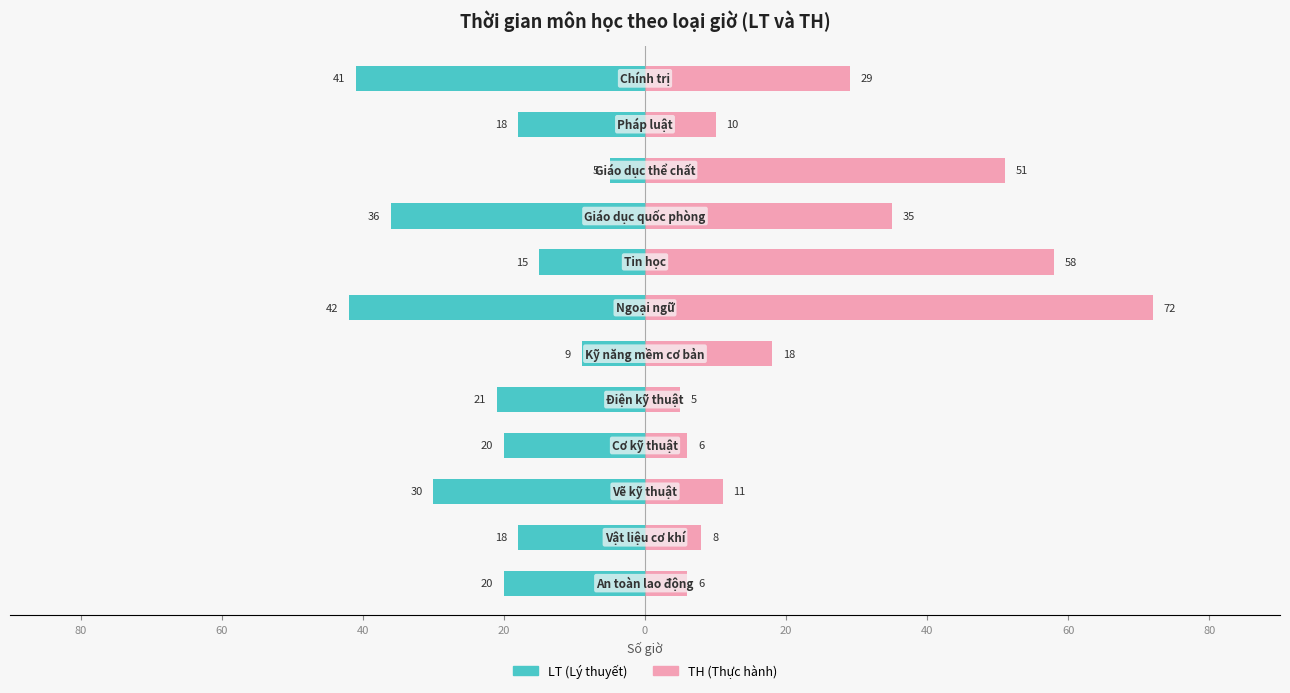

What is the sum of all LT (Lý thuyết) values?

-275